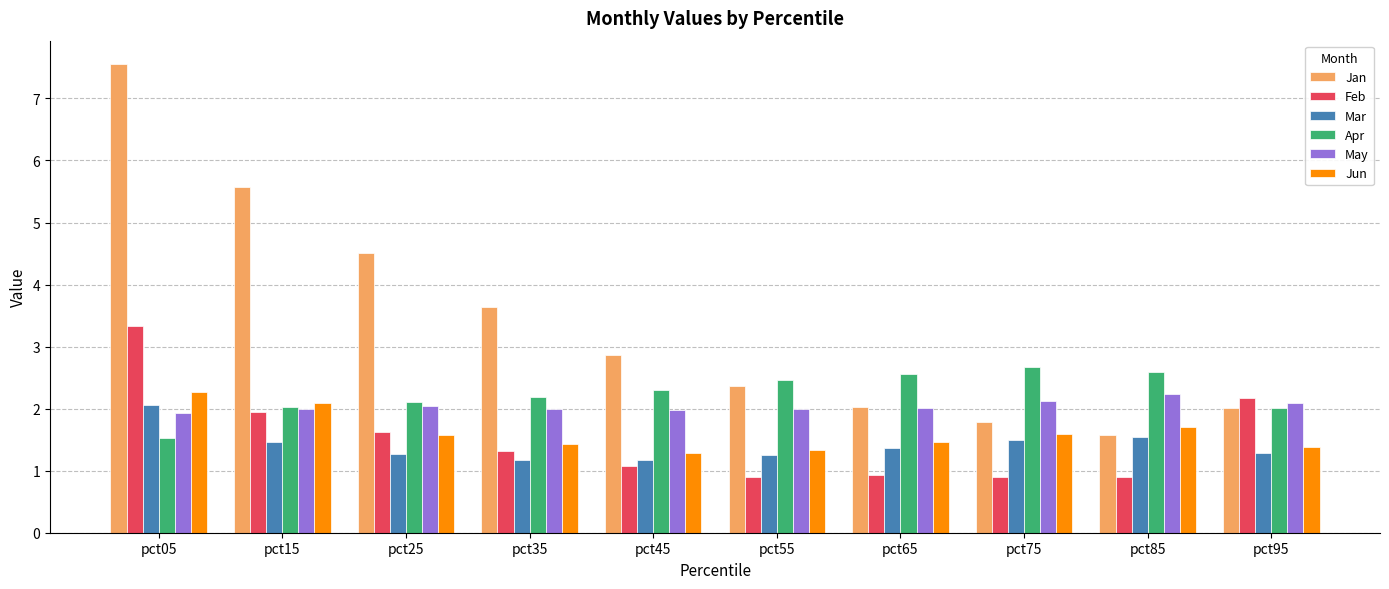

Reading right to left, transcribe all the data shown in this chart.

Jan: 2.0	1.6	1.8	2.0	2.4	2.9	3.6	4.5	5.6	7.6
Feb: 2.2	0.9	0.9	0.9	0.9	1.1	1.3	1.6	1.9	3.3
Mar: 1.3	1.5	1.5	1.4	1.3	1.2	1.2	1.3	1.5	2.1
Apr: 2.0	2.6	2.7	2.6	2.5	2.3	2.2	2.1	2.0	1.5
May: 2.1	2.2	2.1	2.0	2.0	2.0	2.0	2.0	2.0	1.9
Jun: 1.4	1.7	1.6	1.5	1.3	1.3	1.4	1.6	2.1	2.3